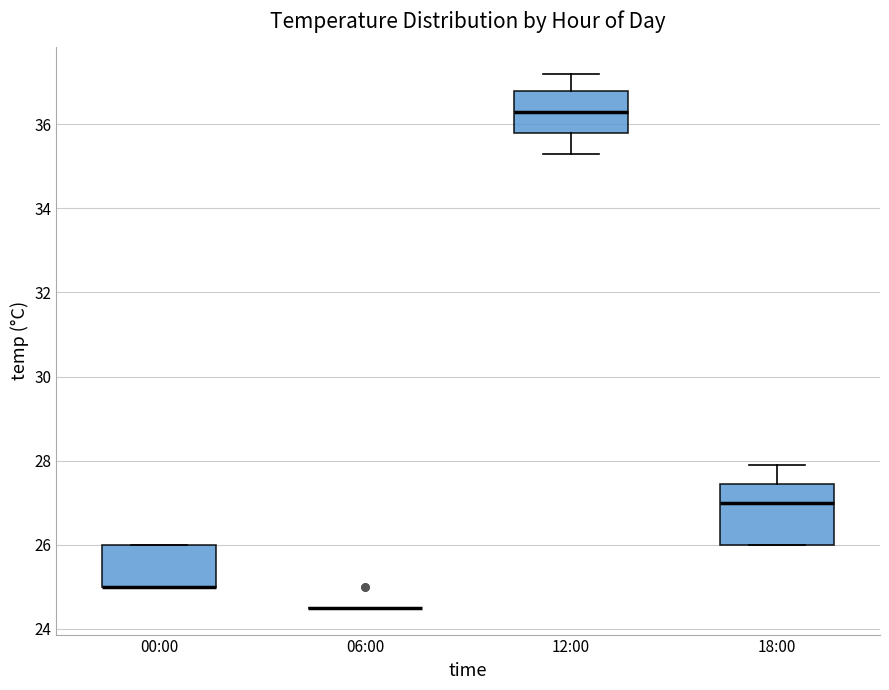

Comparing the boxes themselves (not the whiskers), which one is the tallest?

18:00